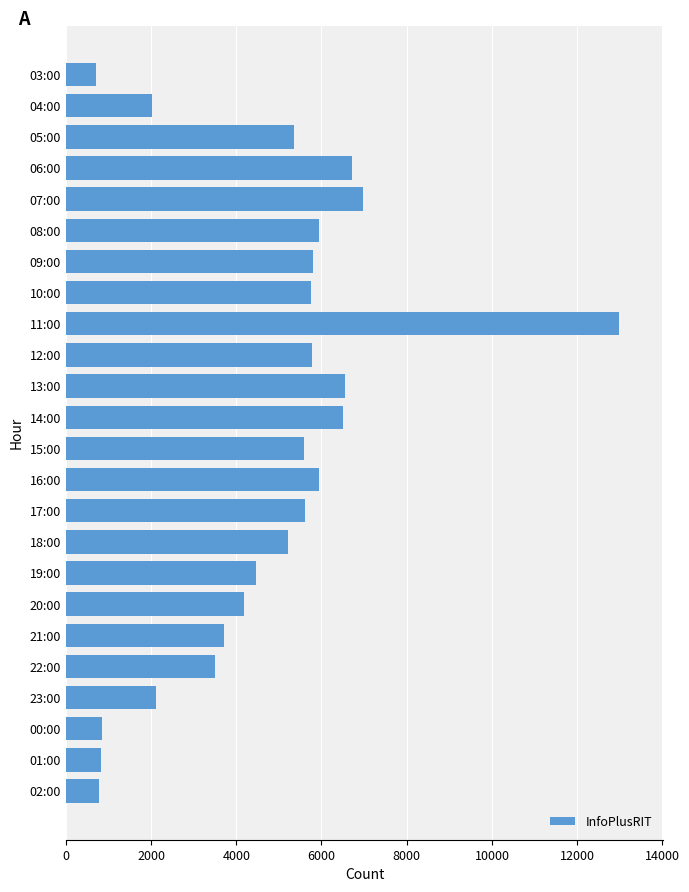

Which has a higher value, 20:00 or 14:00?

14:00